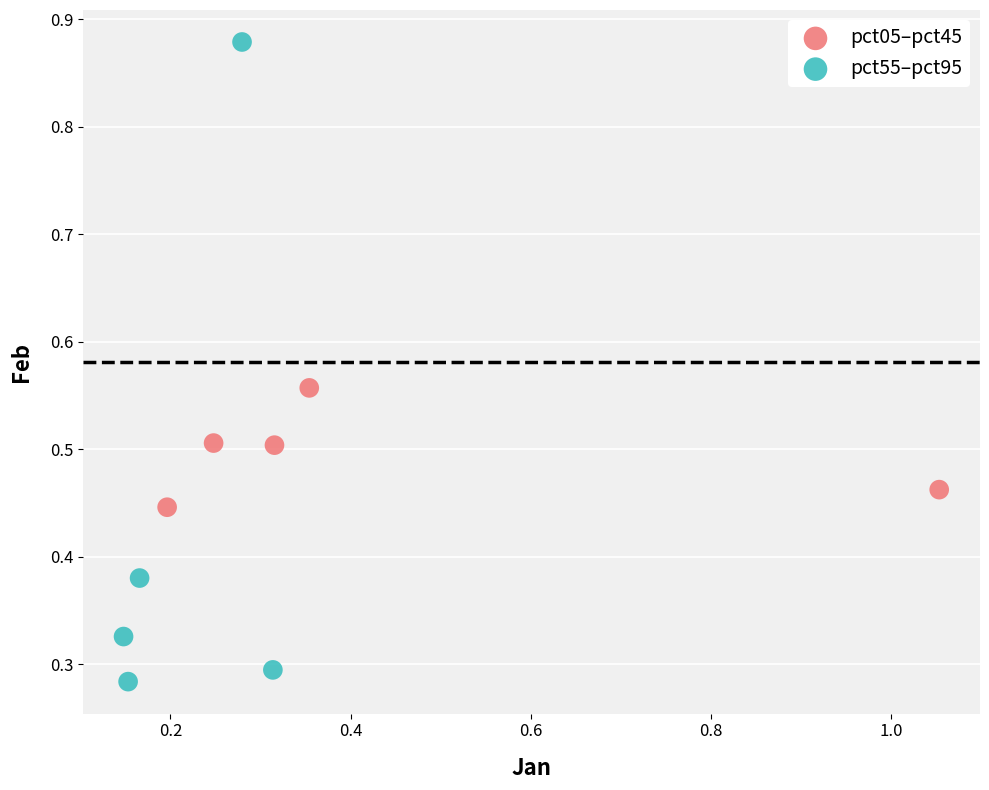

Which series contains the highest Y value?

pct55–pct95